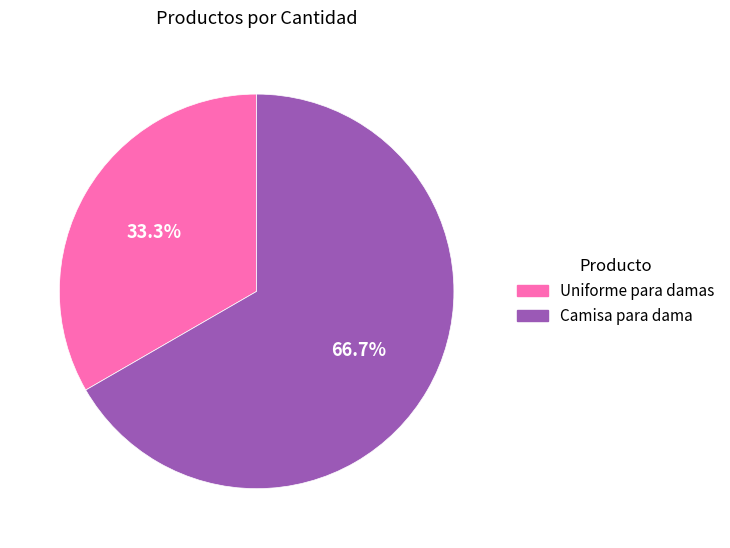

True or false: Camisa para dama accounts for 78% of the total.

False